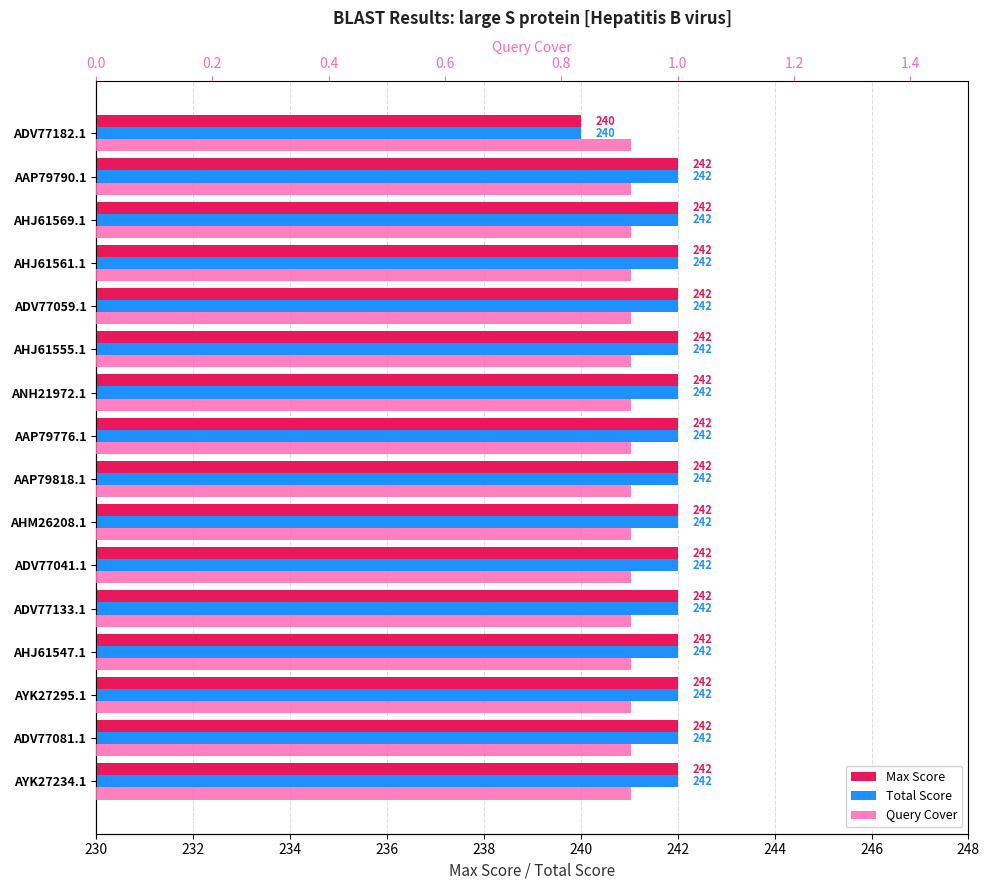

How many bars are there in total?

48